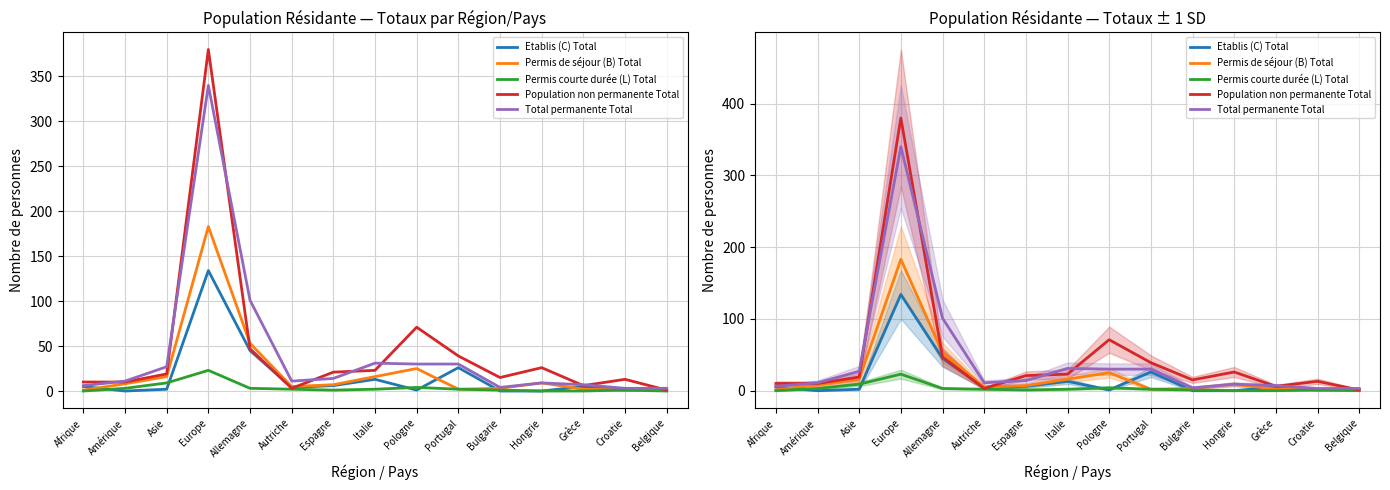

Is it true that Total permanente Total equals 27 at Asie?

True